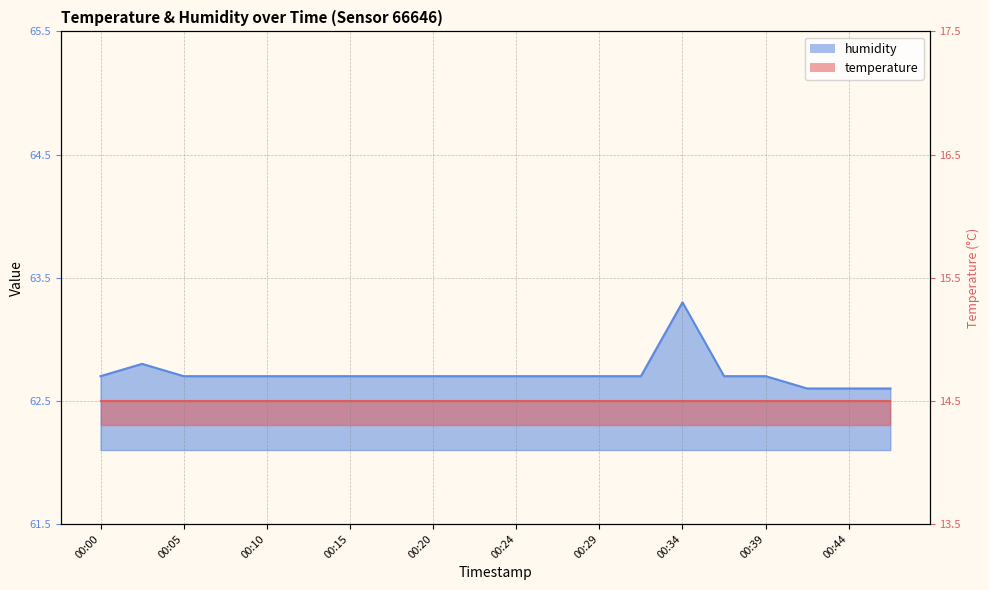

Reading right to left, transcribe all the data shown in this chart.

00:47=62.6	00:44=62.6	00:42=62.6	00:39=62.7	00:37=62.7	00:34=63.3	00:32=62.7	00:29=62.7	00:27=62.7	00:24=62.7	00:22=62.7	00:20=62.7	00:17=62.7	00:15=62.7	00:12=62.7	00:10=62.7	00:07=62.7	00:05=62.7	00:02=62.8	00:00=62.7